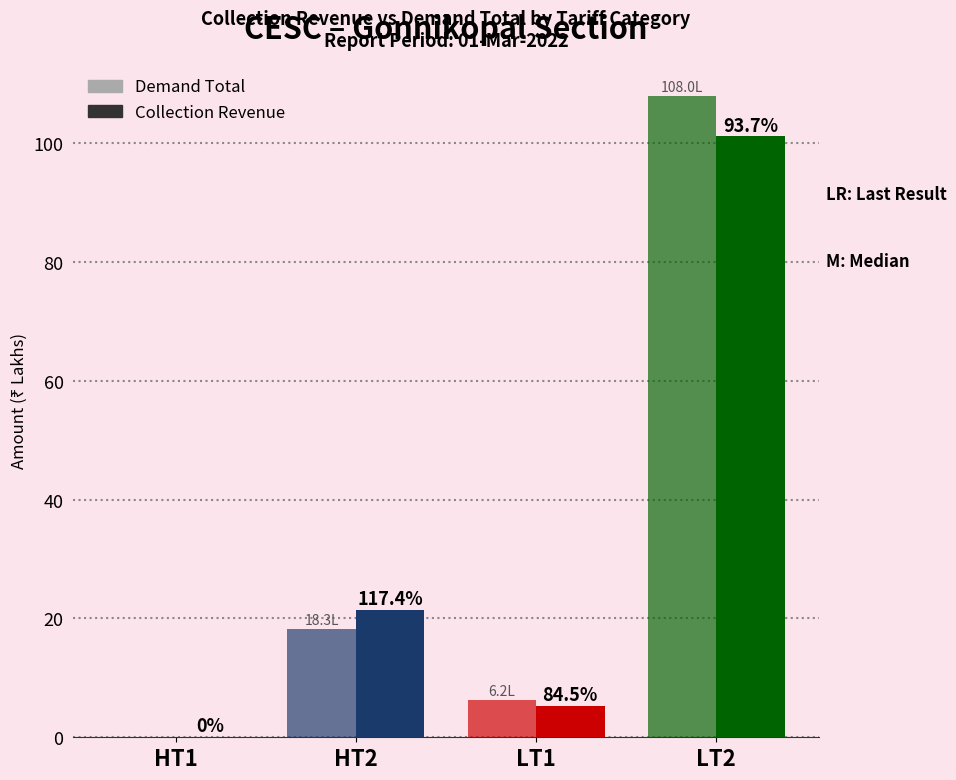

Which series has the largest total across all categories?

Demand Total